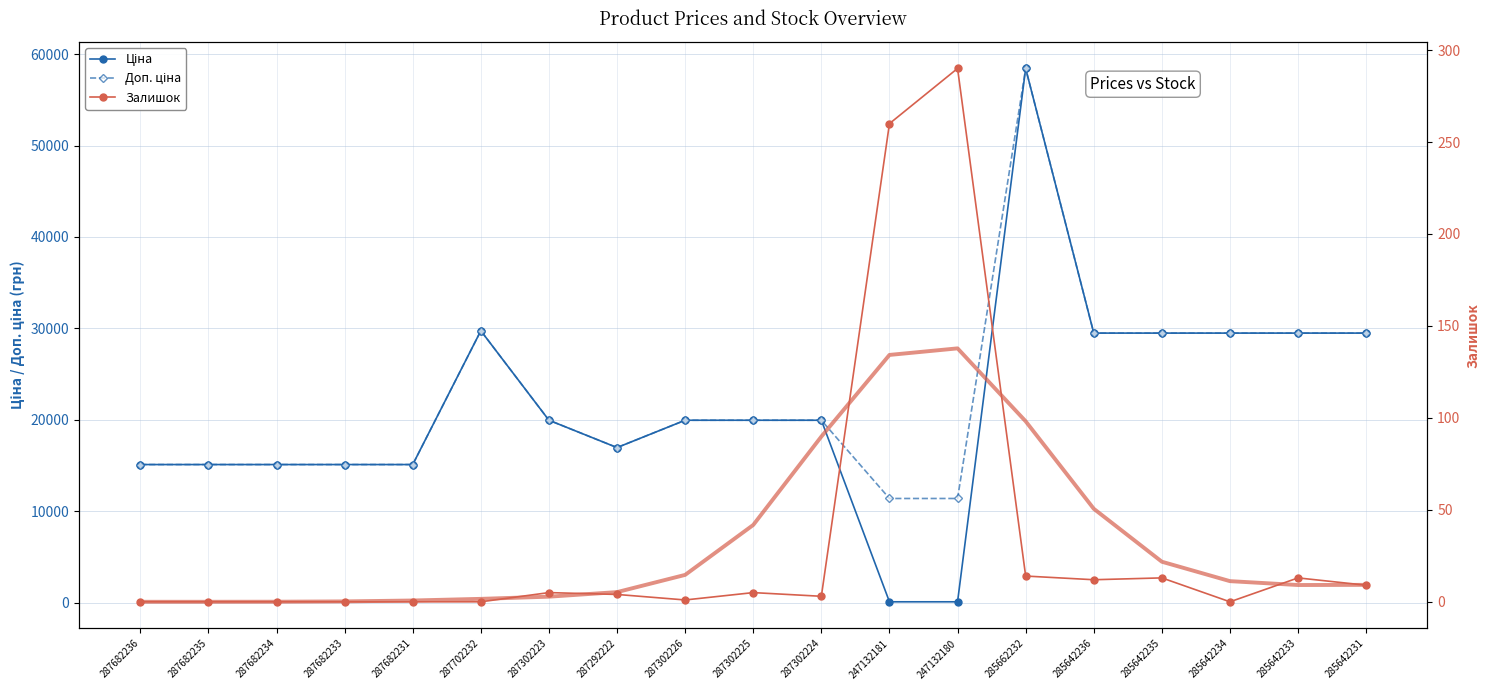

What is the total value across all series at 287702232?

59494.5